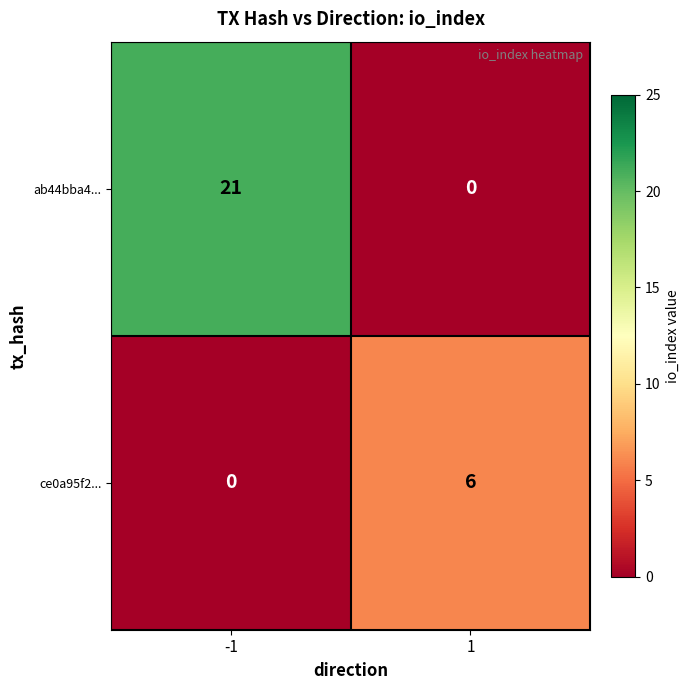

What is the sum of all ce0a95f2... values?

6